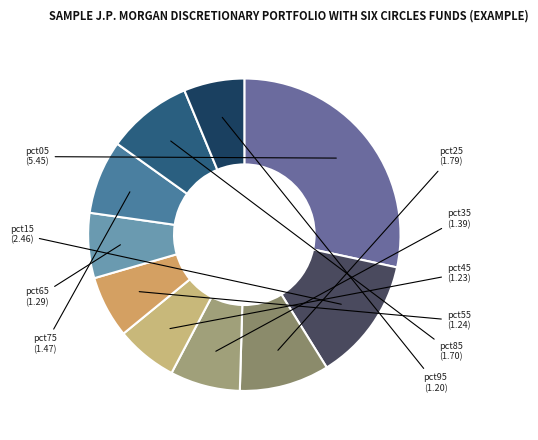

How many slices are in this pie chart?

10